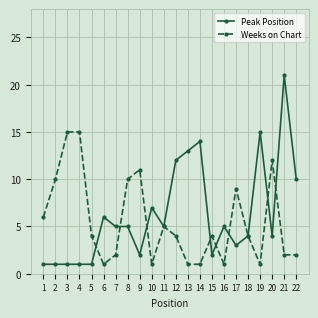

What is the value of the Weeks on Chart point at the 18th from the left?

4